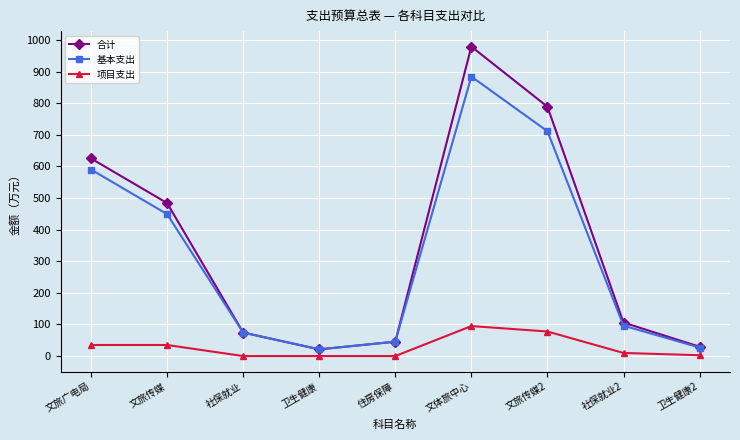

How many lines are shown in the chart?

3